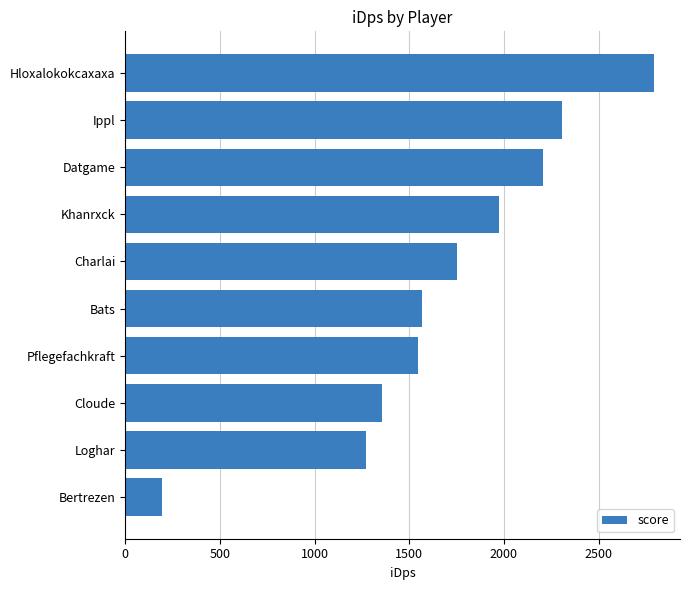

At which category does the chart reach its minimum across all series?

Bertrezen